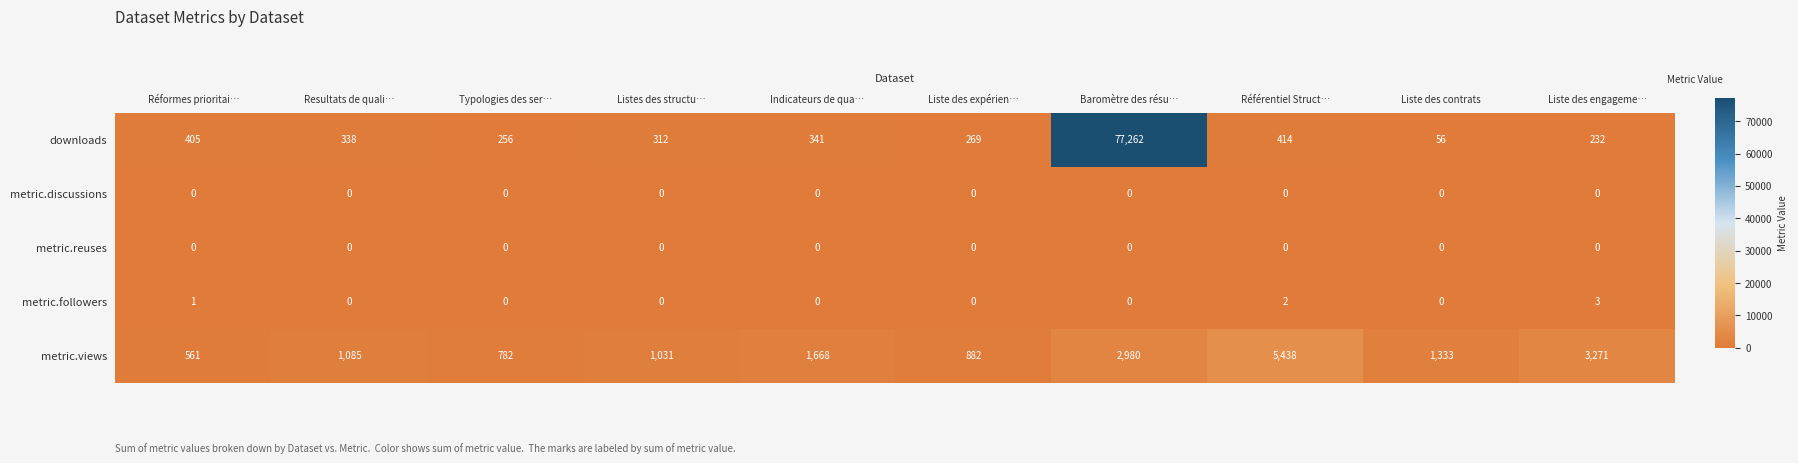

Which series changed the most between Listes des structu… and Indicateurs de qua…?

metric.views